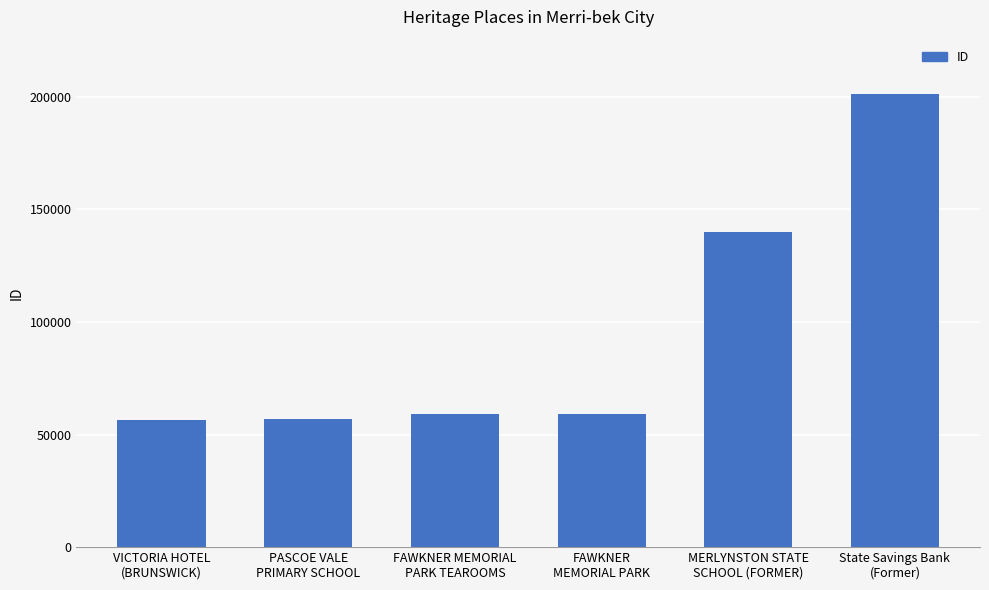

What is the minimum value shown in the chart?

56648